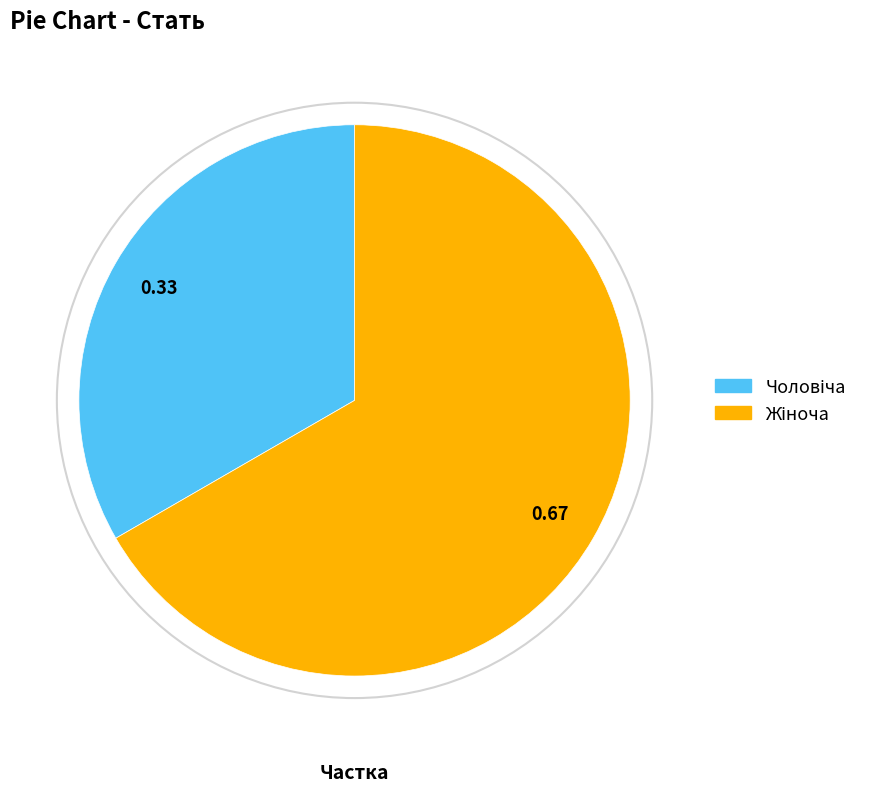

Rank the categories by value from highest to lowest.

Жіноча, Чоловіча